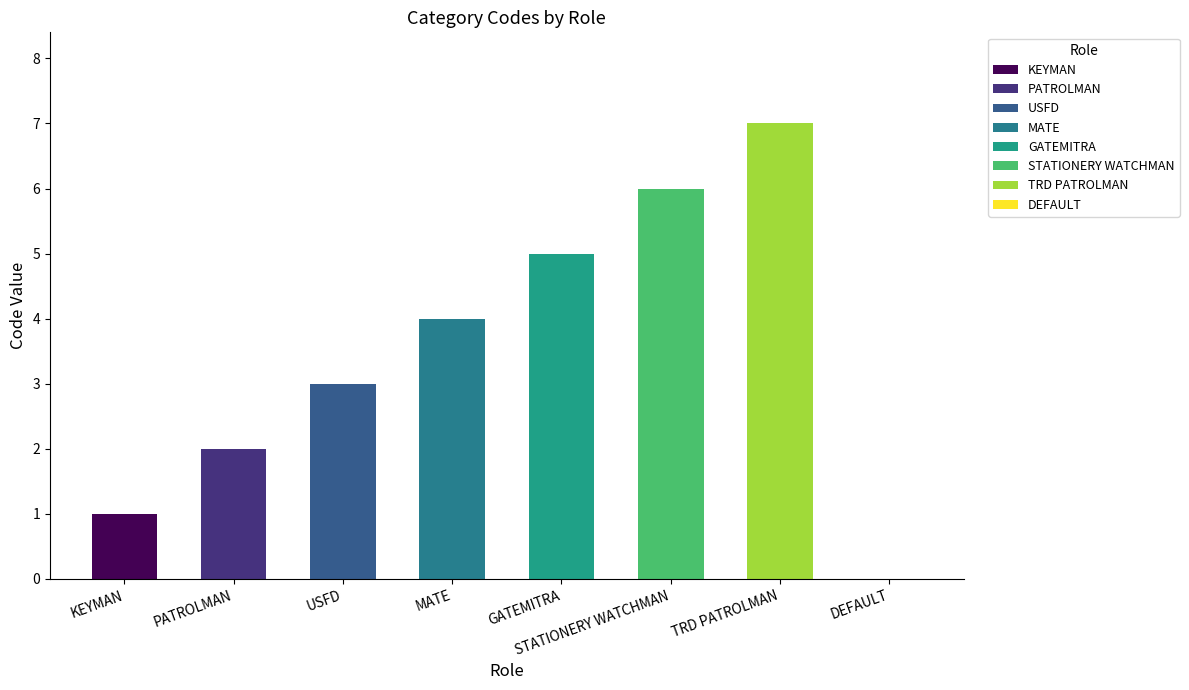

How many data points does each series have?

8